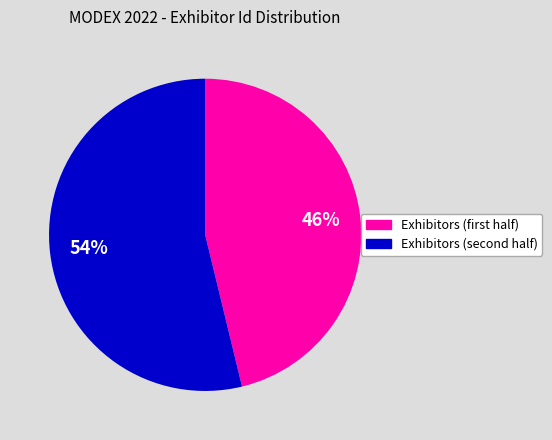

To the nearest percent, what is the average slice percentage?

50%